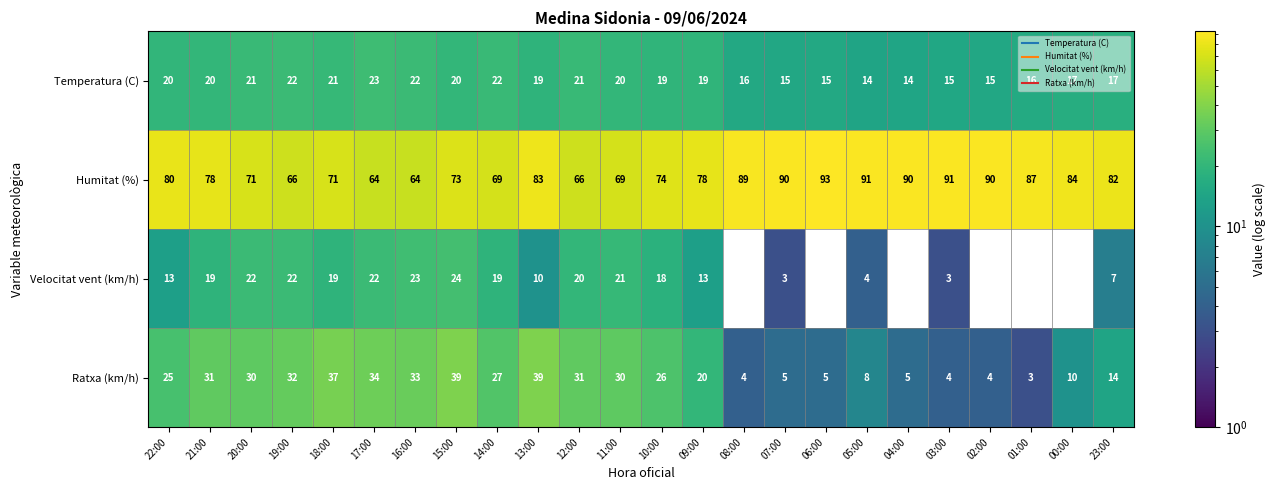

What is the approximate value of Velocitat vent (km/h) at 21:00, to the nearest 10?

20